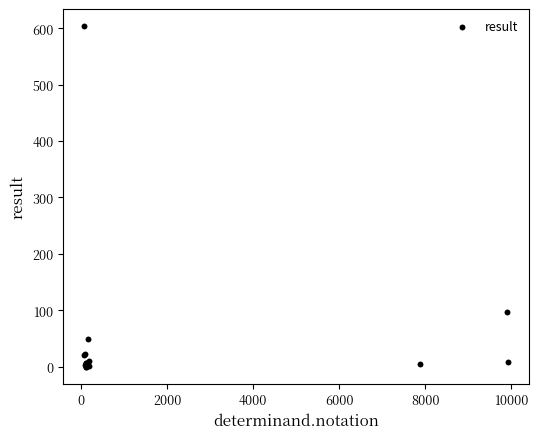

What Y value in the scatter plot is closest to 302?

97.0